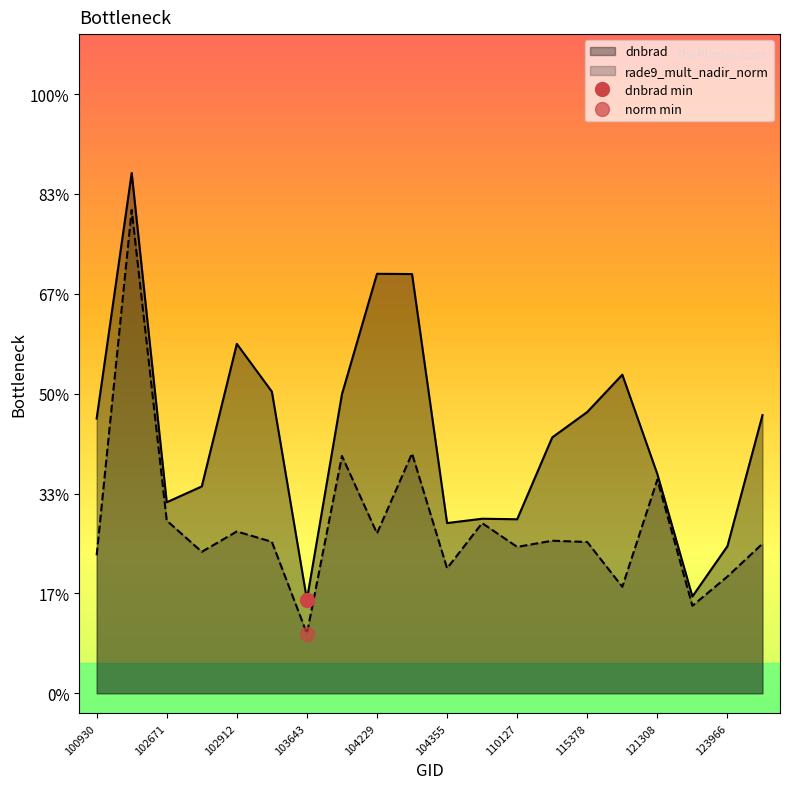

True or false: rade9_mult_nadir_norm and dnbrad cross at least once.

False